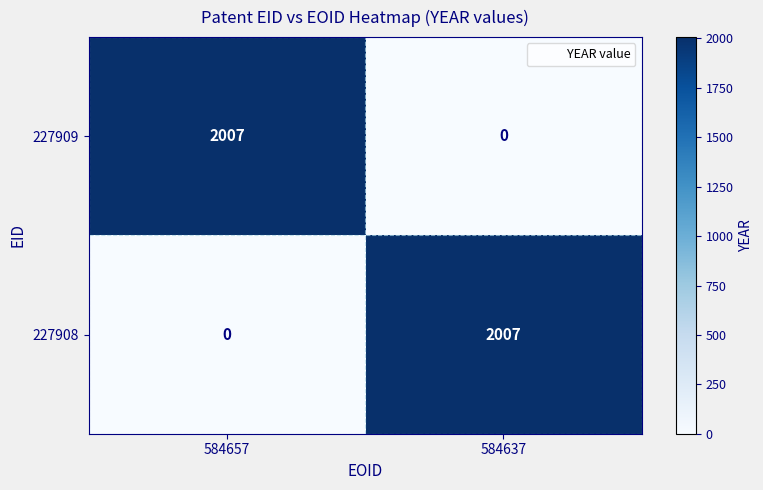

What is the total value across all series at 584637?

2007